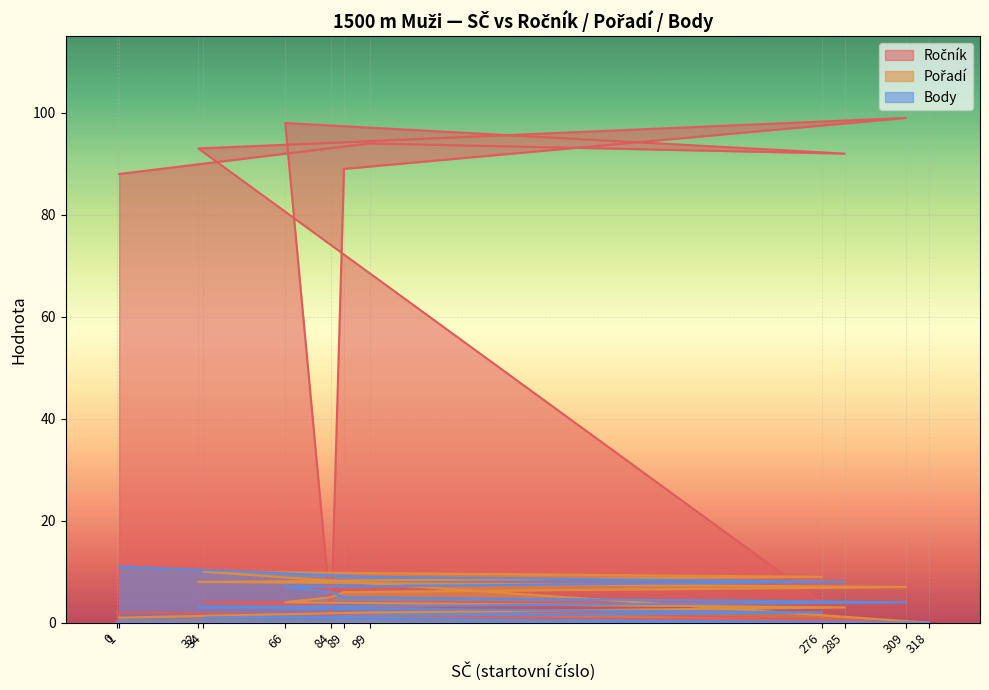

At which category is the sum across all series the highest?

309